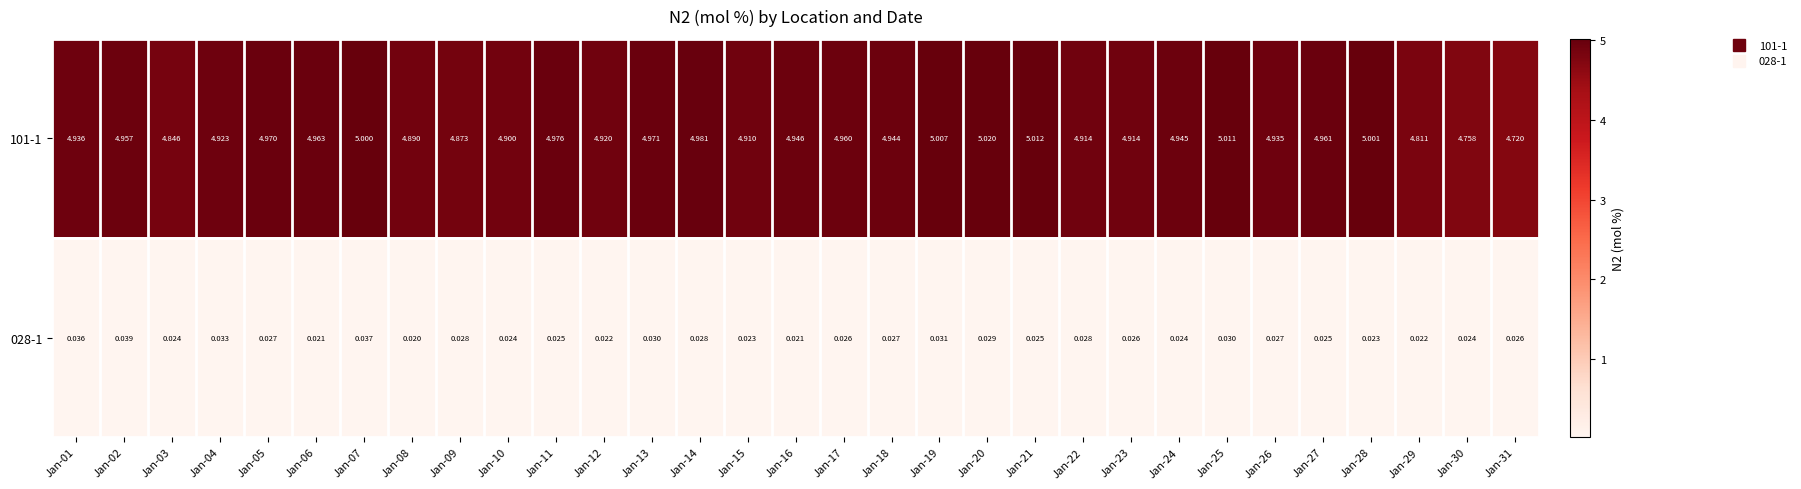

Rank the series at Jan-08 from highest to lowest value.

101-1, 028-1